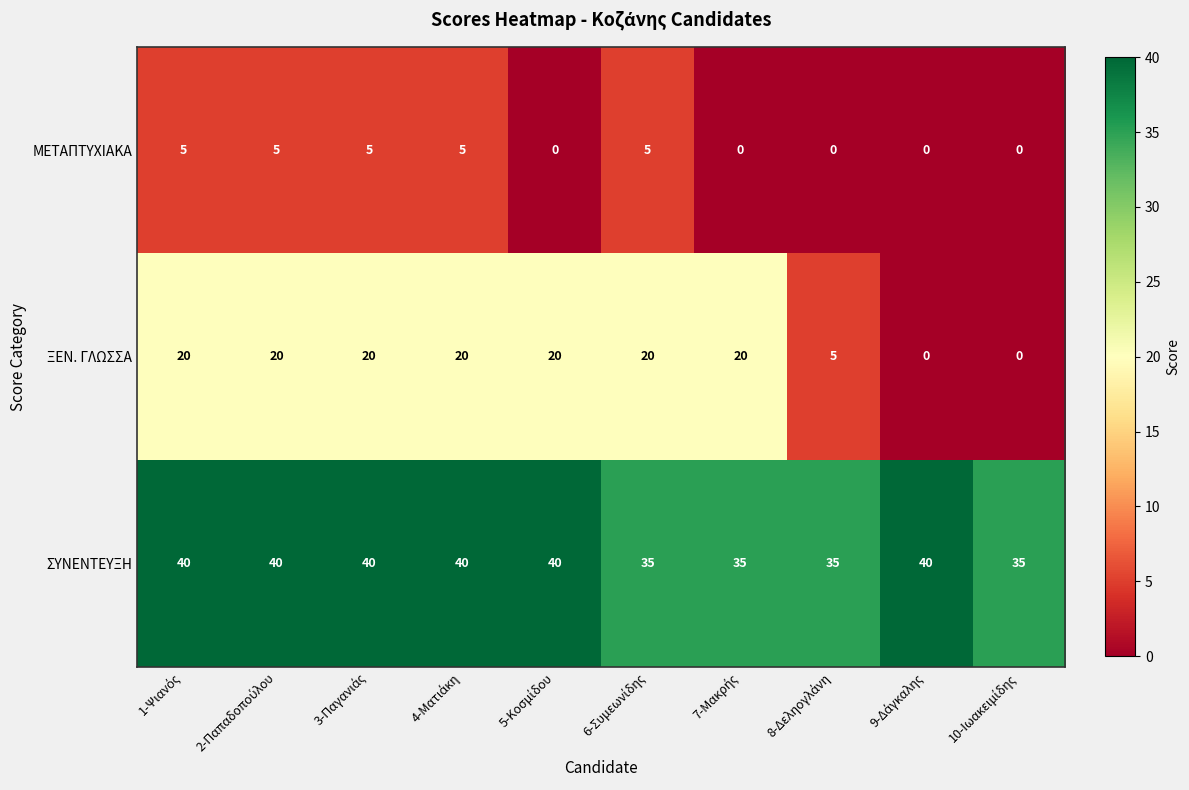

At how many categories does at least one series exceed 10?

10